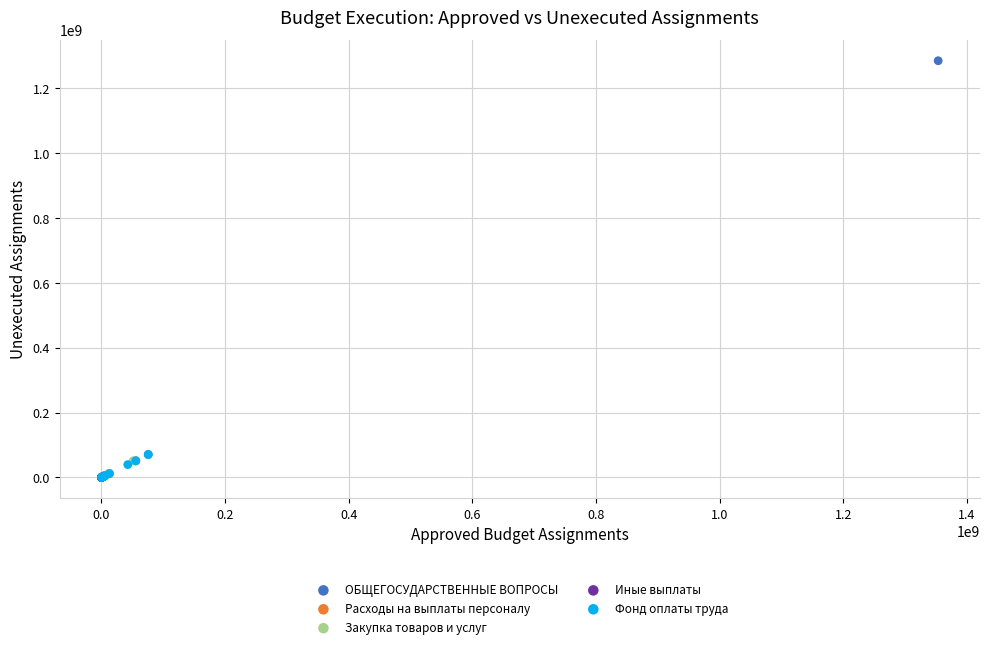

Which series reaches the maximum Y coordinate?

ОБЩЕГОСУДАРСТВЕННЫЕ ВОПРОСЫ